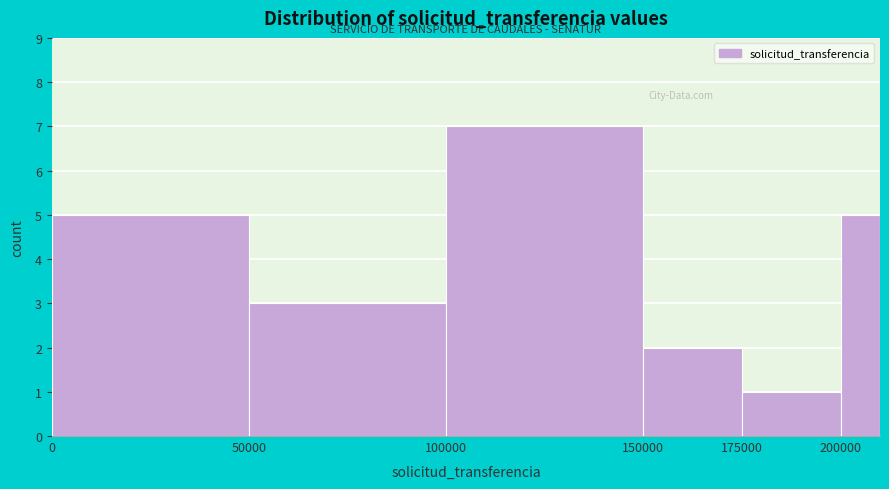

Around what value on the x-axis is the tallest bar? Give the approximate position of its centre, as read against the axis.

125000